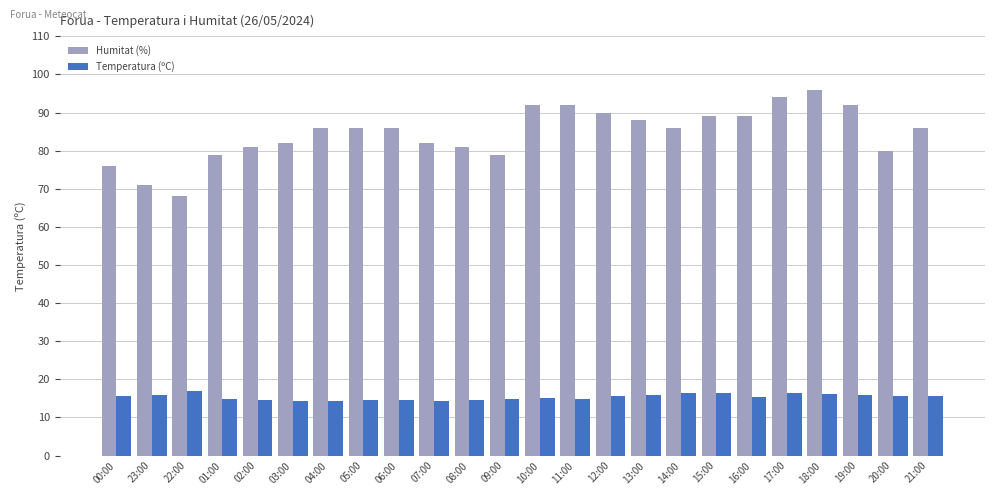

What is the greatest value displayed?

96.0